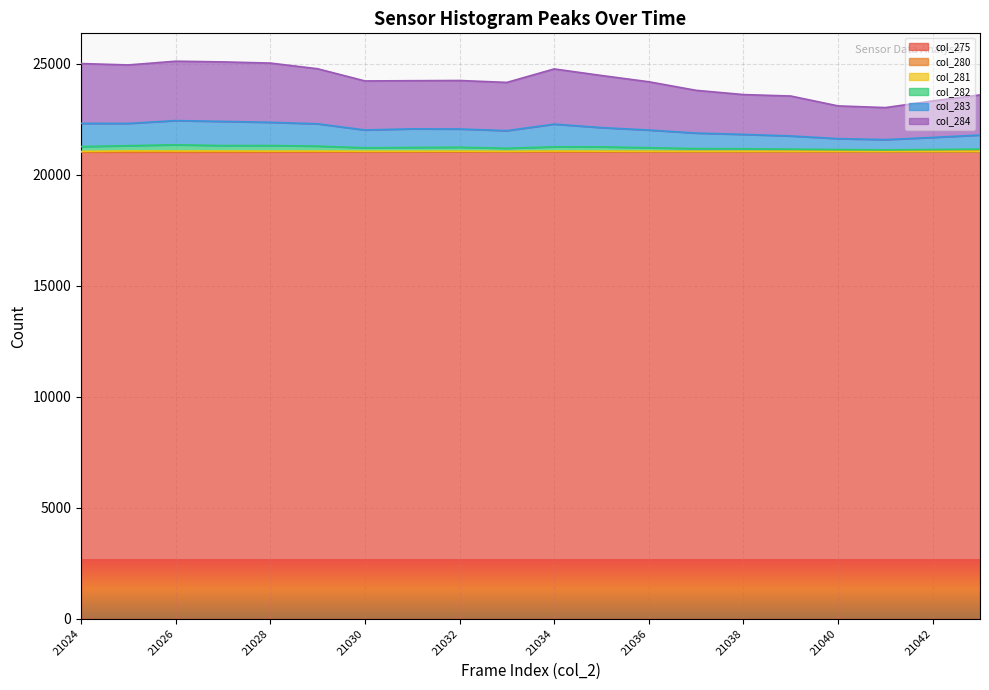

Is it true that col_275 equals 5334 at 21024?

False